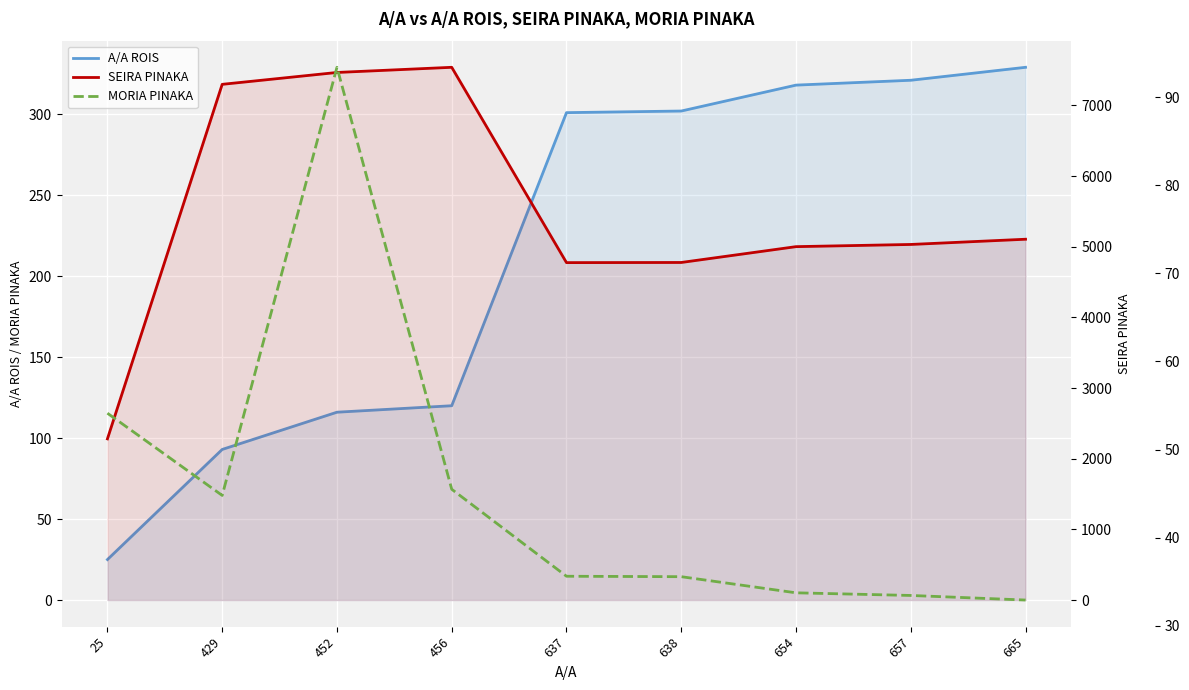

Is it true that A/A ROIS equals 472.9 at 657?

False